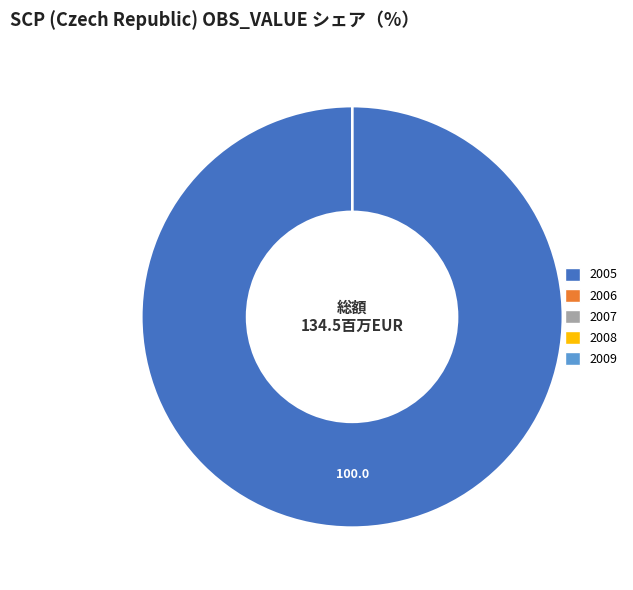

Which category has the biggest portion of the pie?

2005